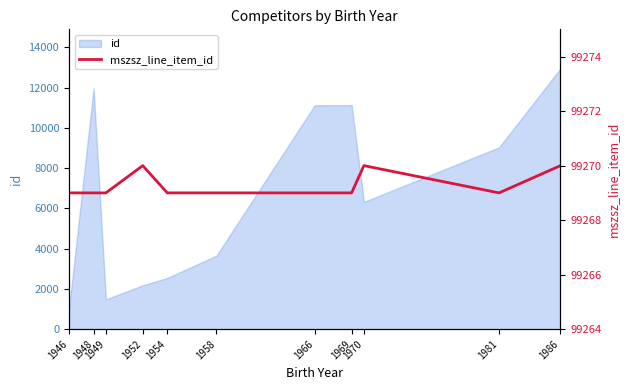

True or false: there are more than 0 points higher than both neighbors.

True